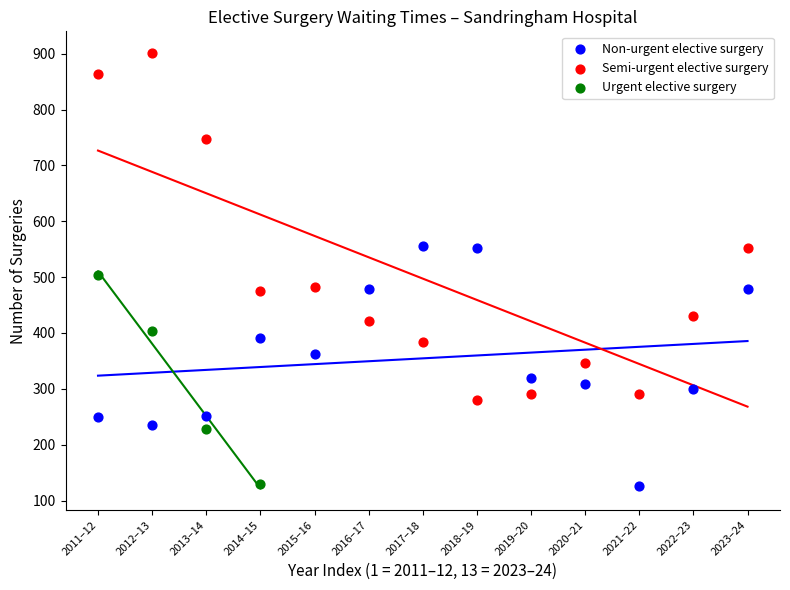

Which series reaches the maximum Y coordinate?

Semi-urgent elective surgery